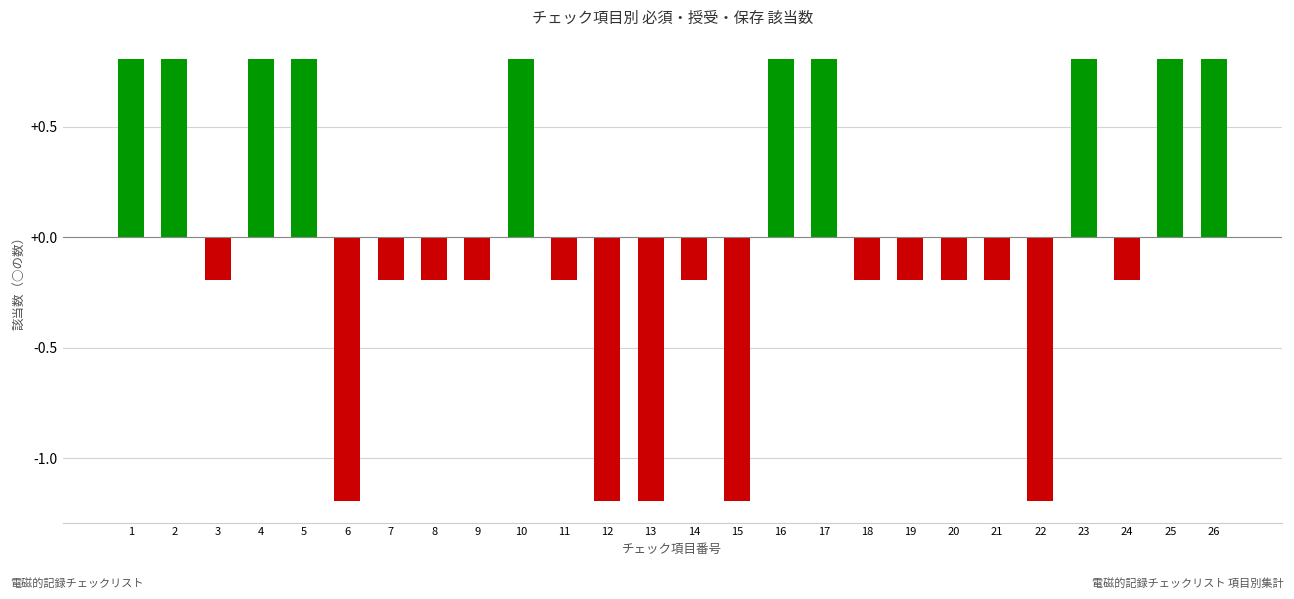

What is the value of the 8th bar from the left?

-0.2